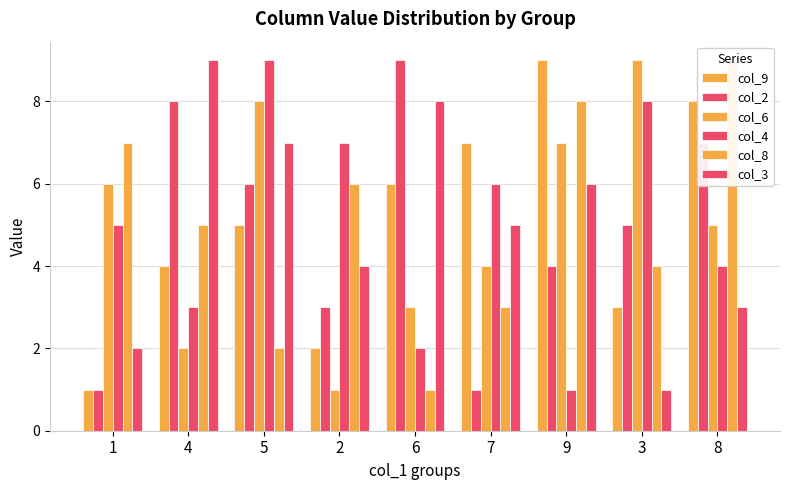

How many data points in col_3 are less than 5?

4